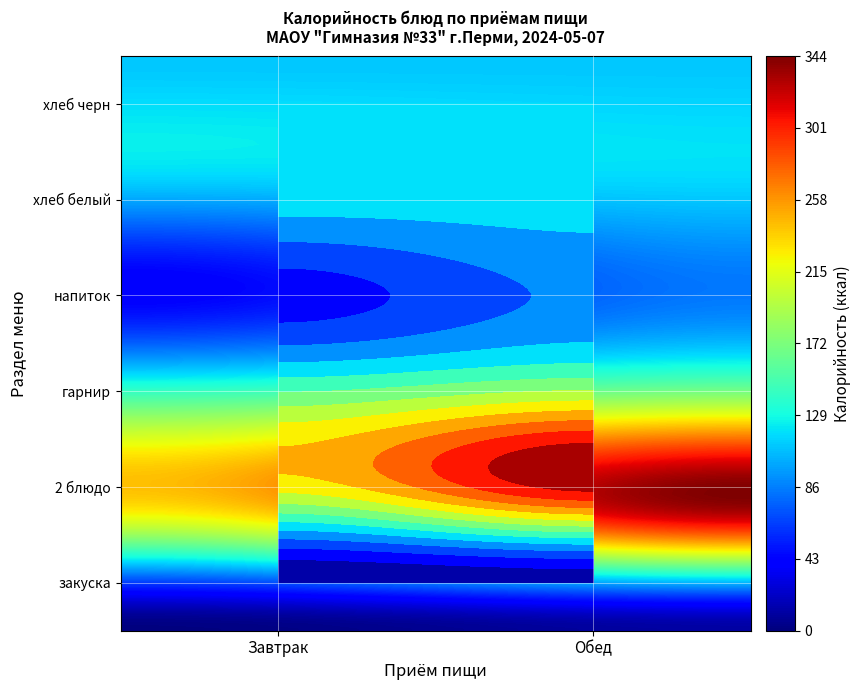

Which label corresponds to the smallest value in the chart?

закуска